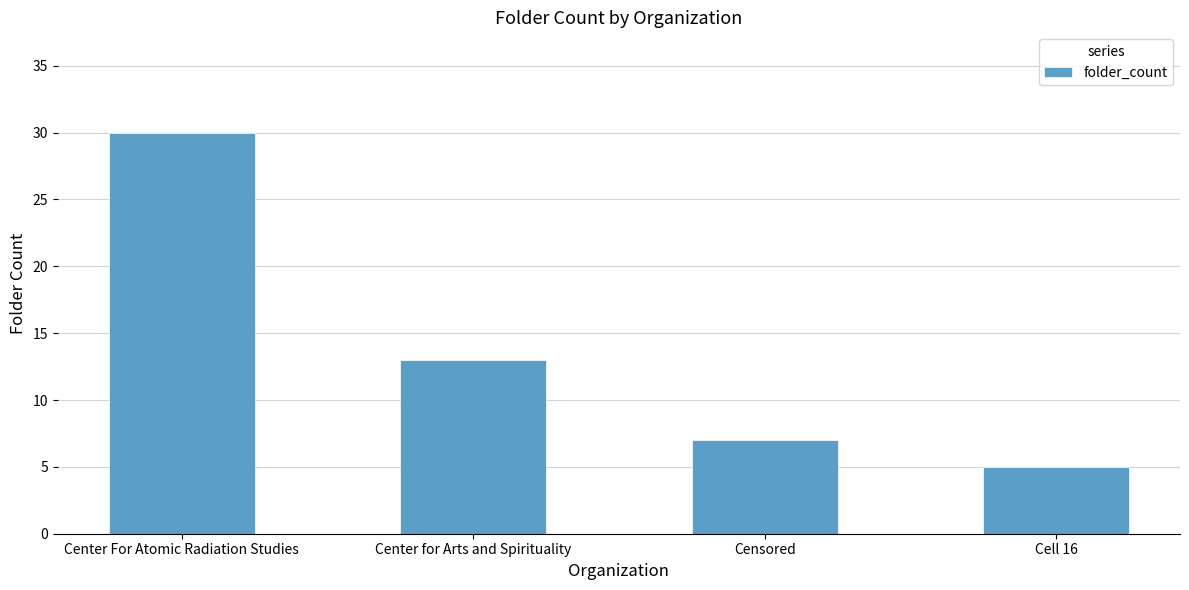

Between Center For Atomic Radiation Studies and Cell 16, which is larger?

Center For Atomic Radiation Studies